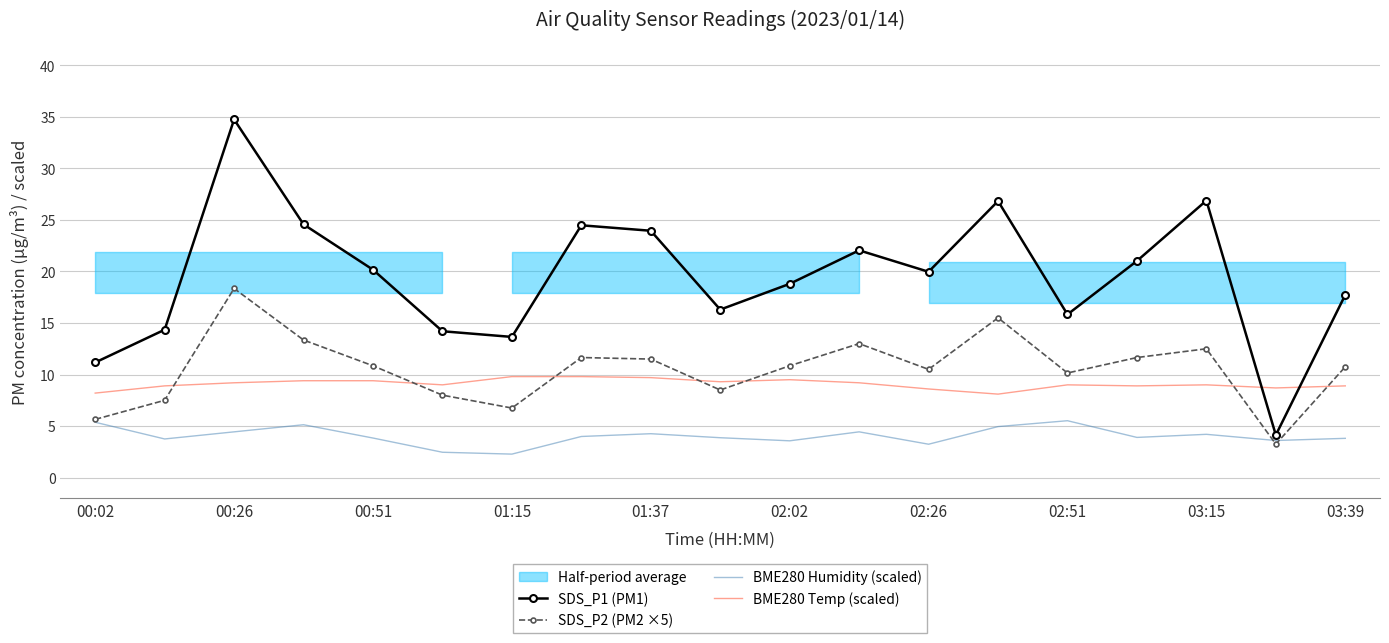

What is the lowest value of the BME280 Temp (scaled) series?

8.1